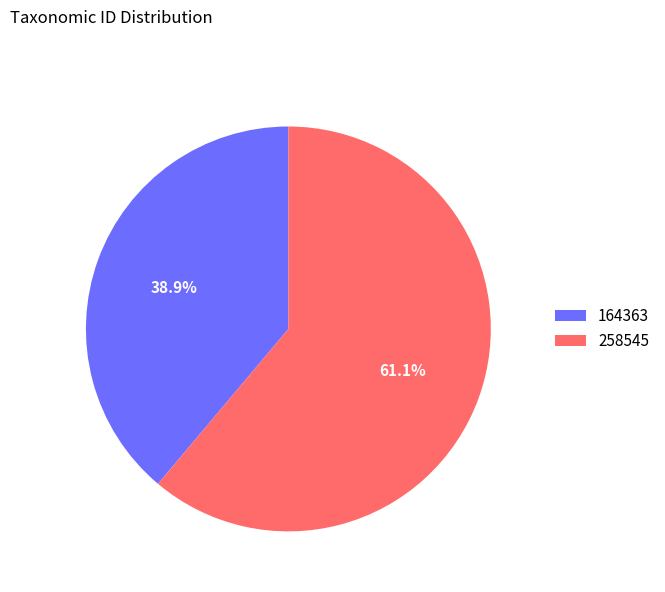

True or false: 258545 accounts for 61% of the total.

True